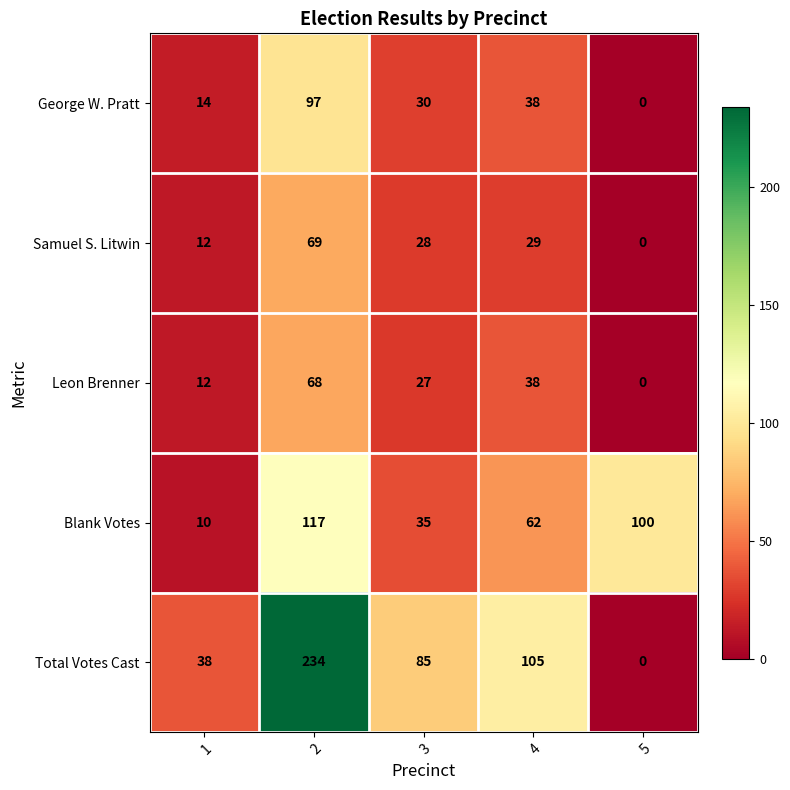

What is the difference between the highest and lowest values at 4?

76